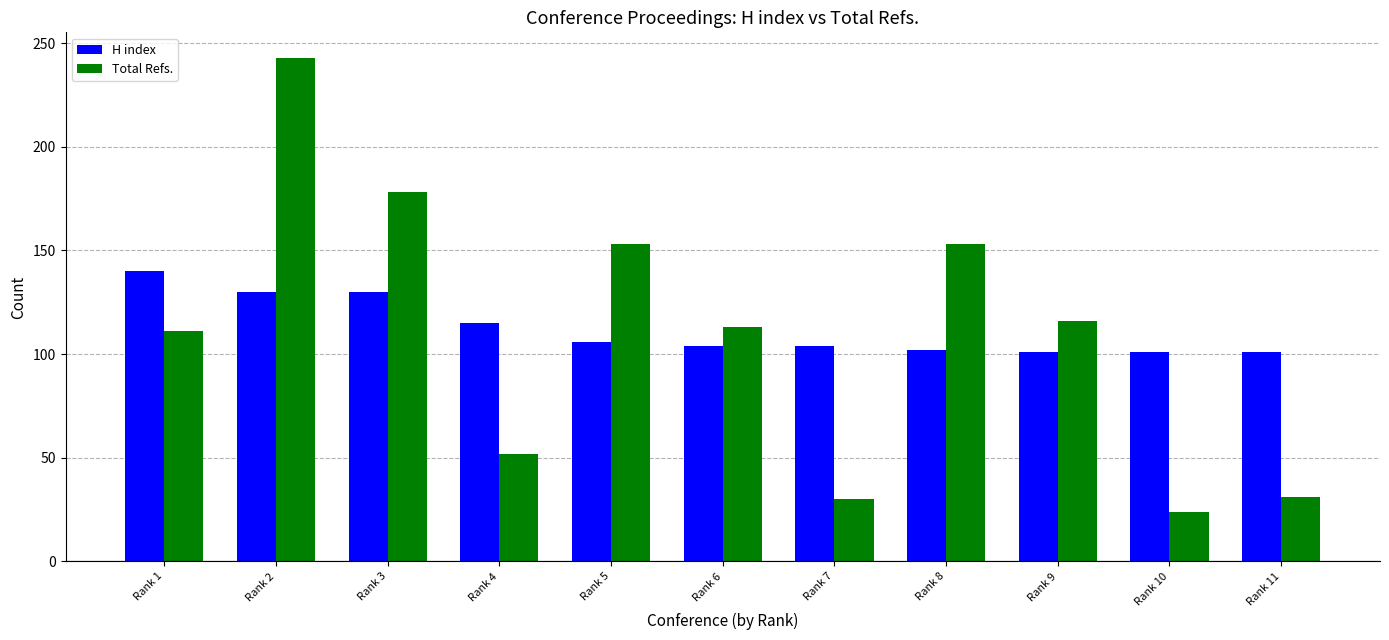

What is the lowest value of the H index series?

101